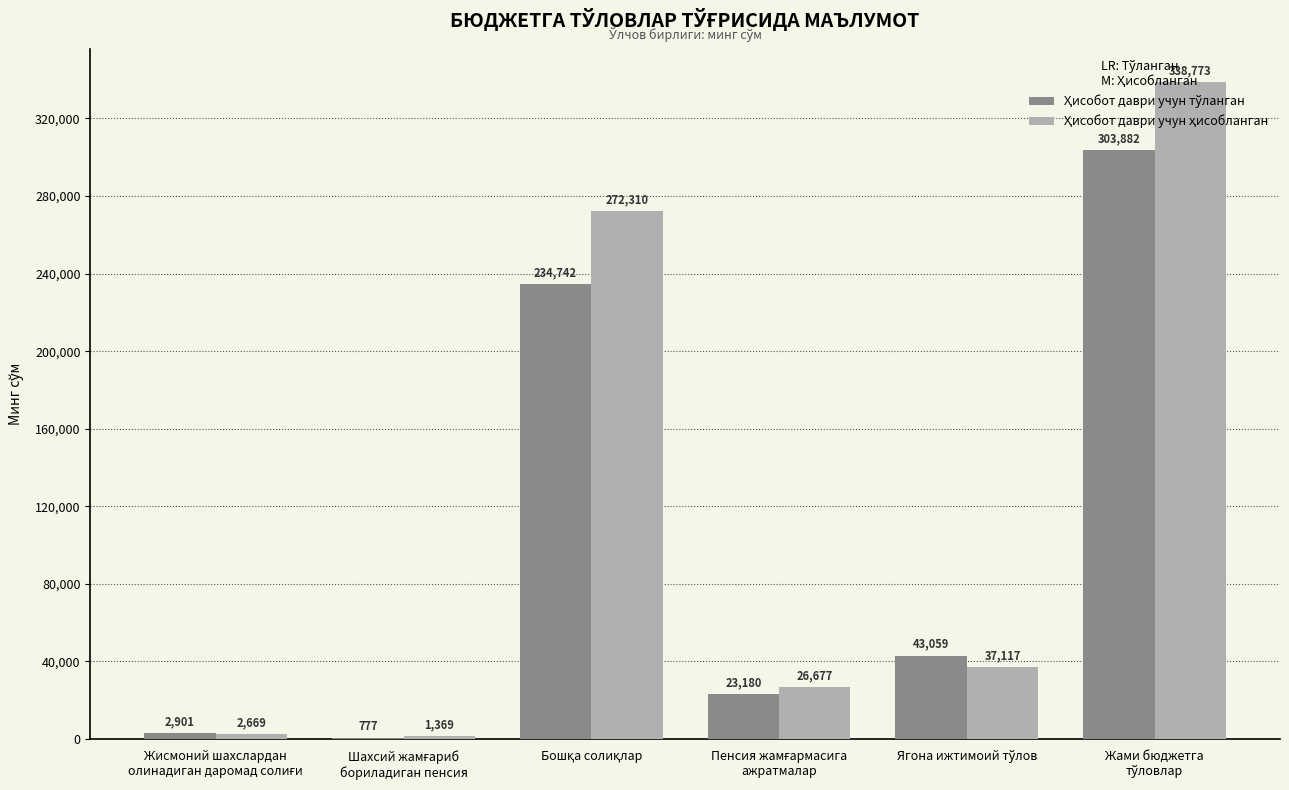

Reading right to left, transcribe all the data shown in this chart.

Ҳисобот даври учун тўланган: Жами бюджетга
тўловлар=303882	Ягона ижтимоий тўлов=43059	Пенсия жамғармасига
ажратмалар=23180	Бошқа солиқлар=234742	Шахсий жамғариб
бориладиган пенсия=777	Жисмоний шахслардан
олинадиган даромад солиғи=2901
Ҳисобот даври учун ҳисобланган: Жами бюджетга
тўловлар=338773	Ягона ижтимоий тўлов=37117	Пенсия жамғармасига
ажратмалар=26677	Бошқа солиқлар=272310	Шахсий жамғариб
бориладиган пенсия=1369	Жисмоний шахслардан
олинадиган даромад солиғи=2669